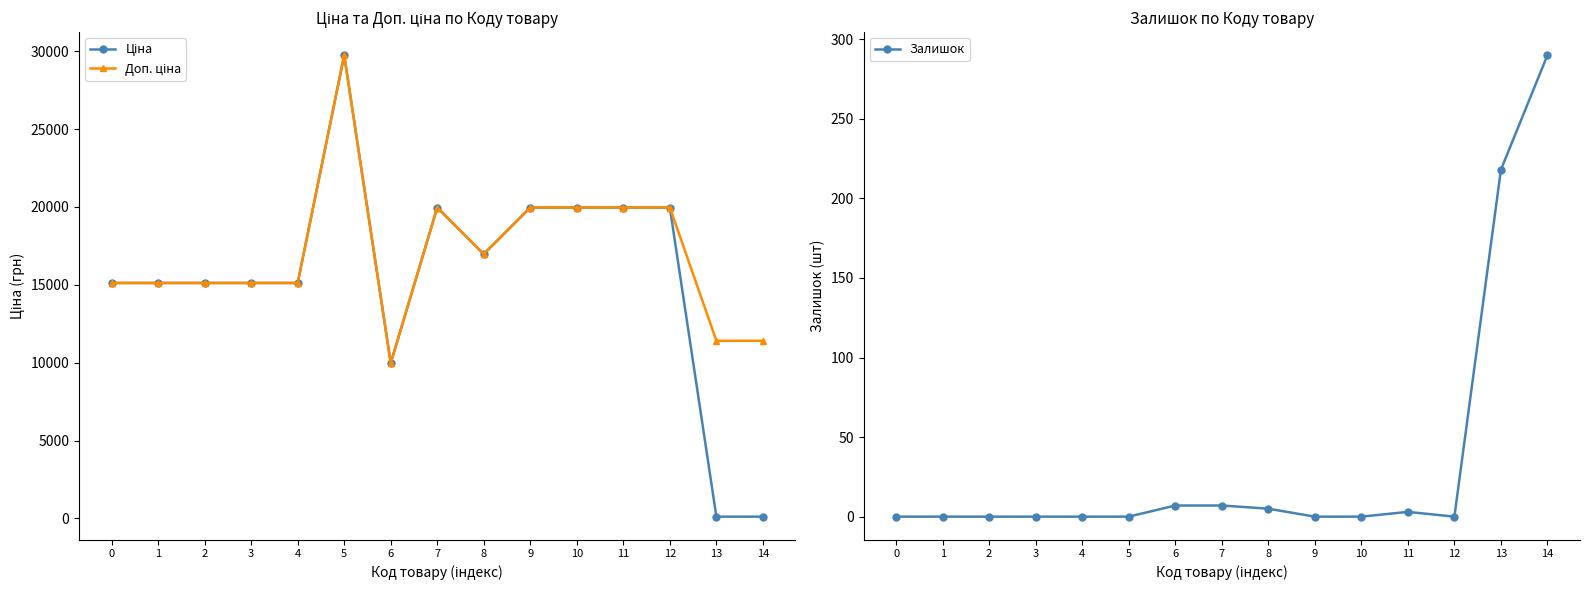

At which label does Доп. ціна first exceed 15120?

5